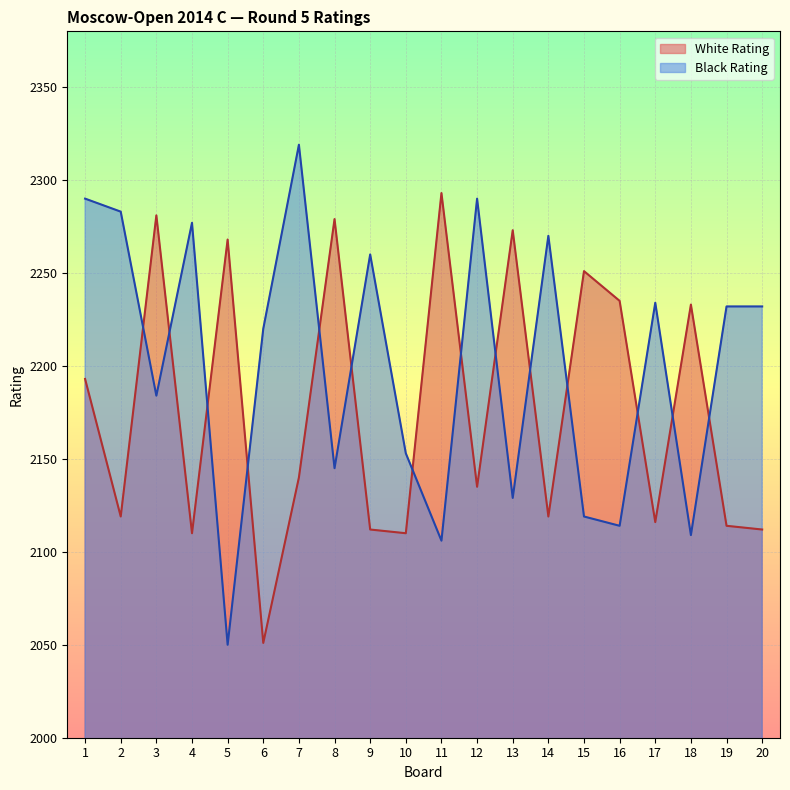

Reading left to right, what are all the values shown in this chart?

White Rating: 2193	2119	2281	2110	2268	2051	2140	2279	2112	2110	2293	2135	2273	2119	2251	2235	2116	2233	2114	2112
Black Rating: 2290	2283	2184	2277	2050	2220	2319	2145	2260	2153	2106	2290	2129	2270	2119	2114	2234	2109	2232	2232